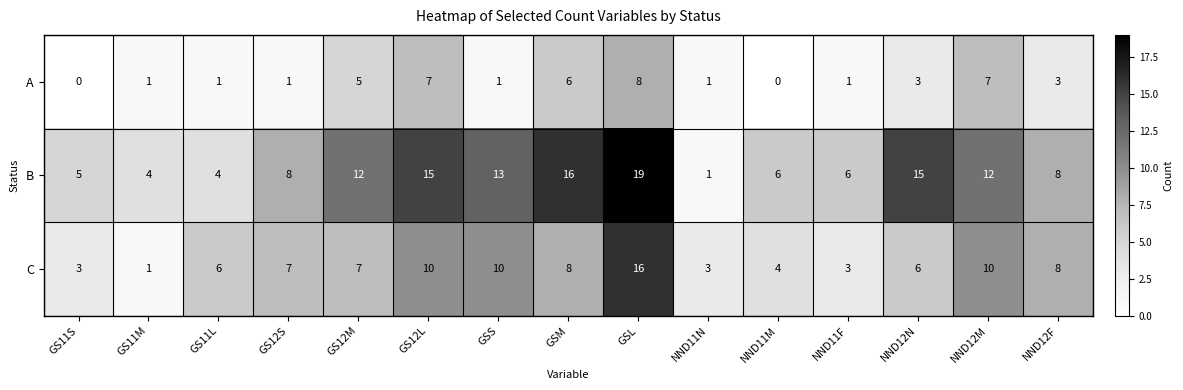

Between GS12L and NND11F, which series saw the biggest shift?

B